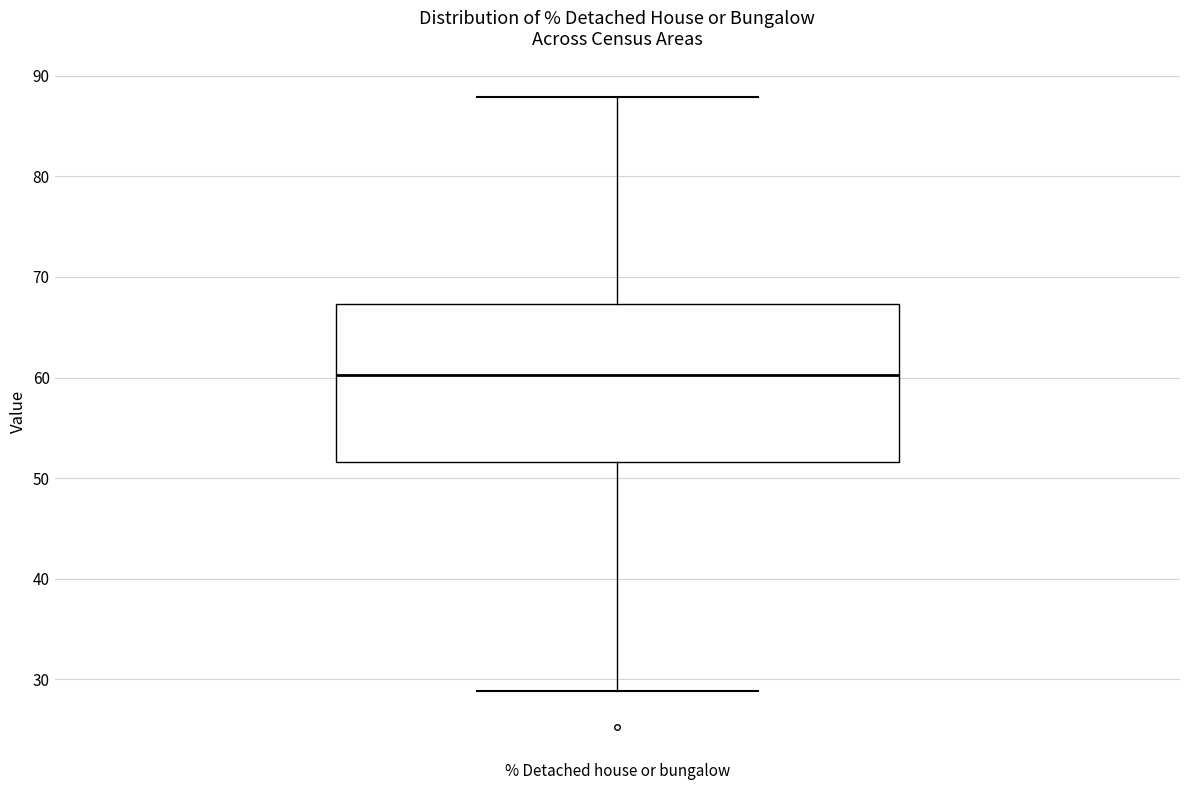

Read this box plot against the y-axis: the position of the median line, the range covered by the box, and the ends of both whiskers. The values are not printed on the chart, so give them approximately, as read against the axis.

median 60, box 52 to 67, whiskers 29 to 88